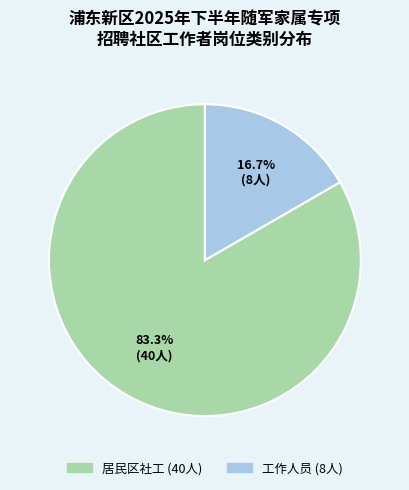

Which category has the biggest portion of the pie?

居民区社工